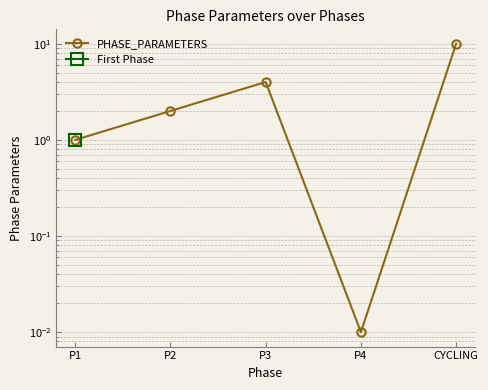

Which has a higher value, P4 or CYCLING?

CYCLING